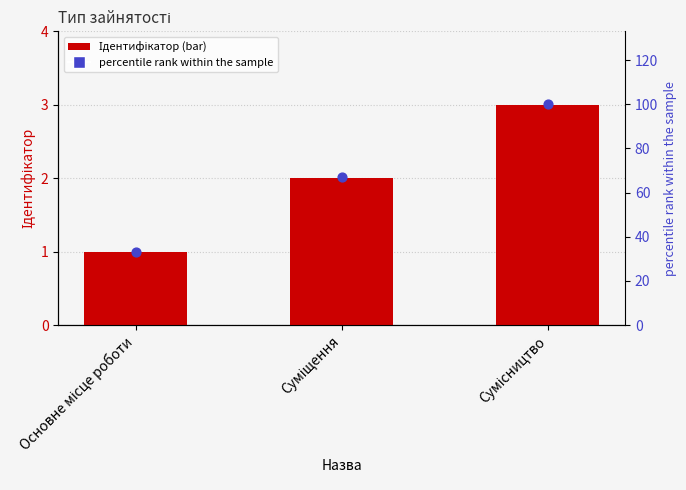

Which series has the largest Y range (max minus min)?

percentile rank within the sample